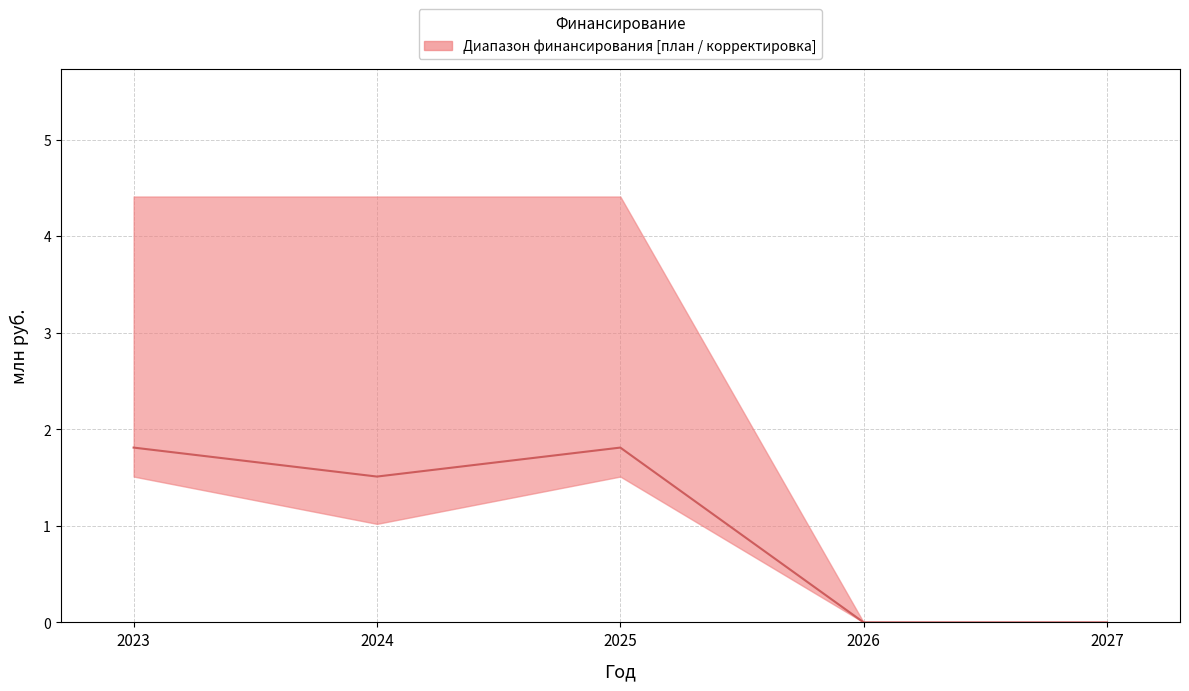

The value at 2024 is 0.4. True or false?

False